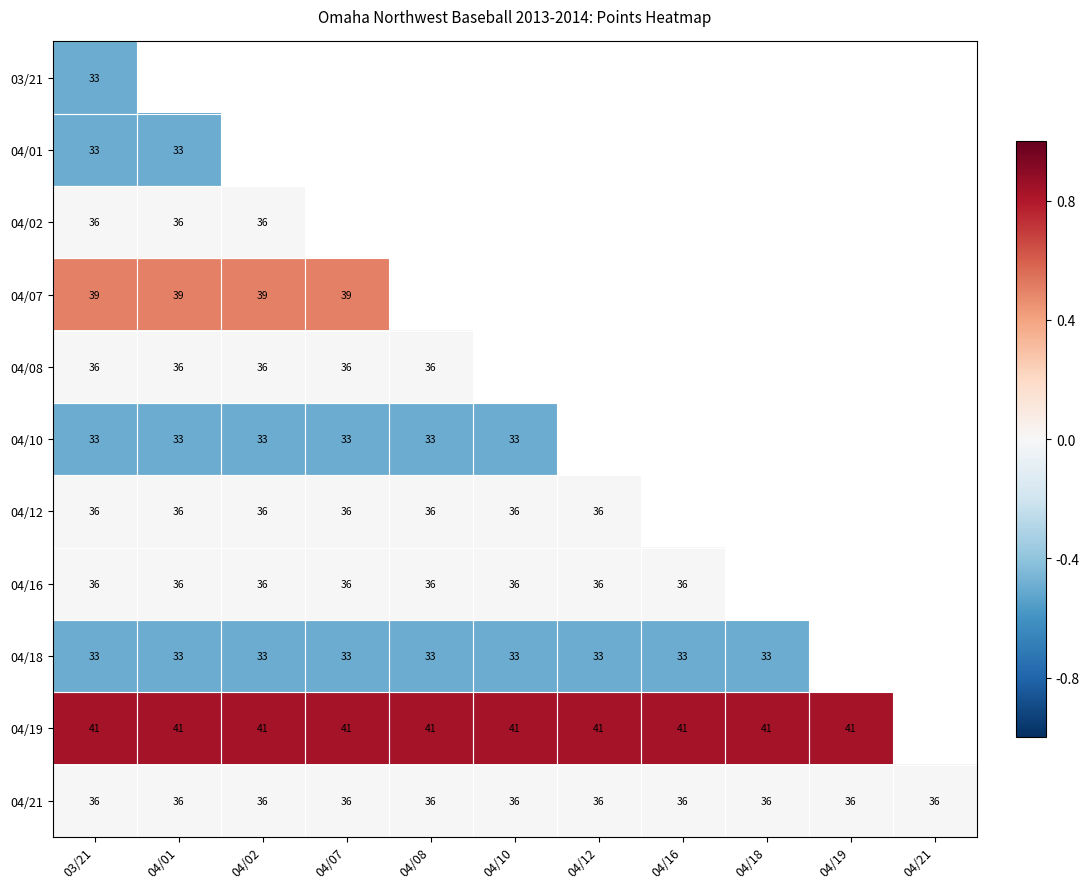

What is the spread (max minus min) of values at 03/21?

8.0